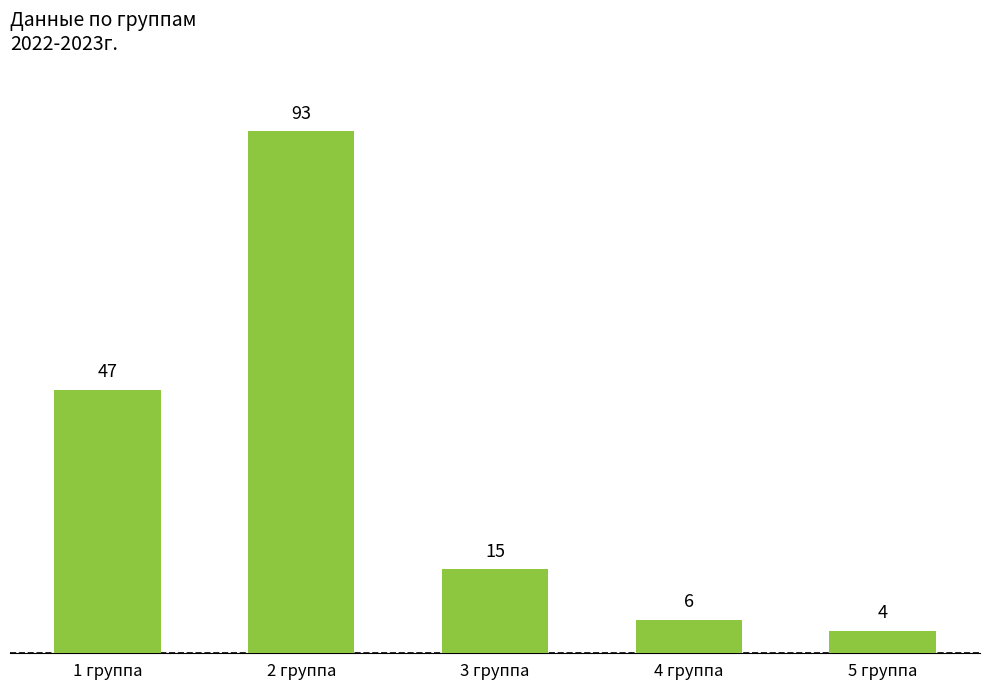

Count the number of data series in this chart.

1